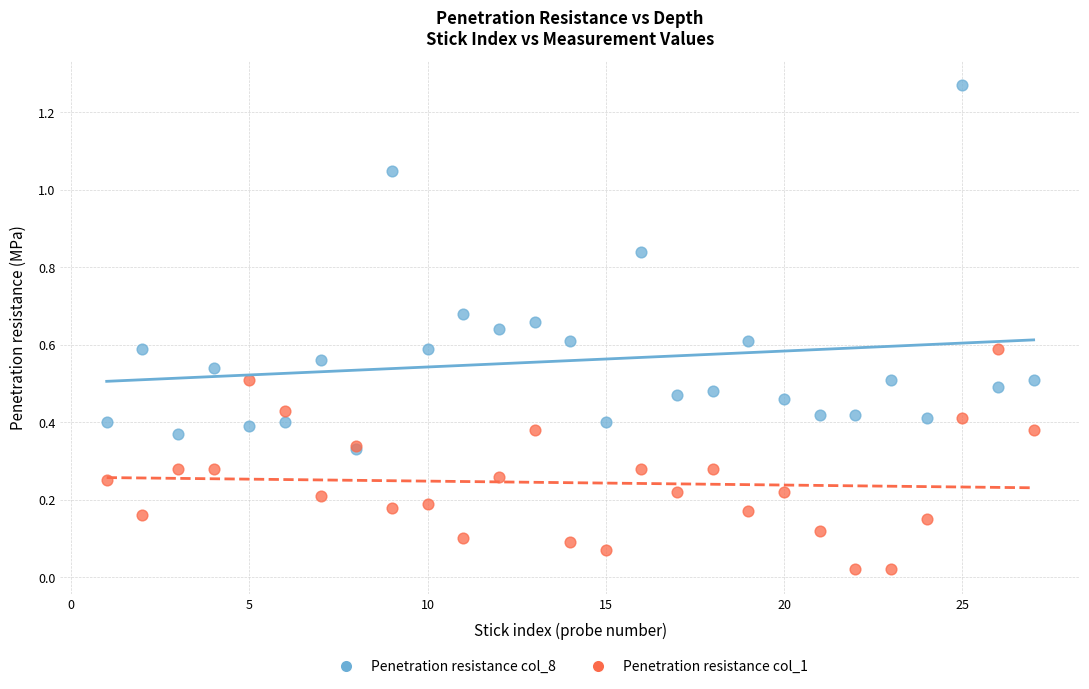

Which series has the largest Y range (max minus min)?

Penetration resistance col_8